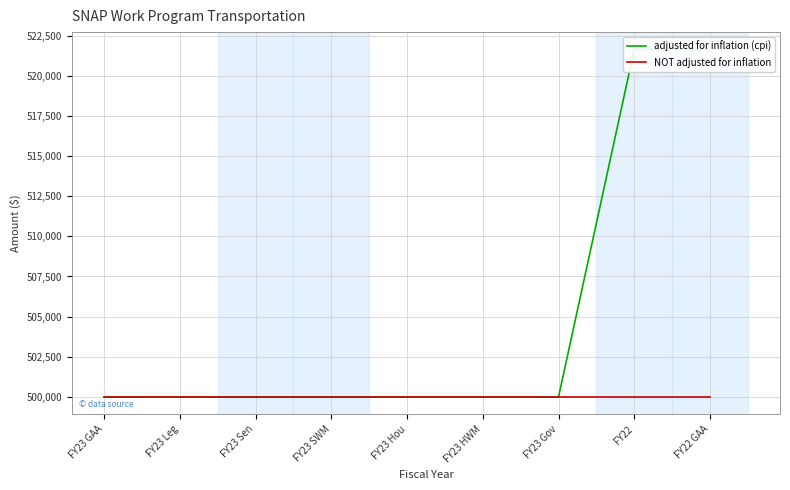

Which category has the highest value in the NOT adjusted for inflation series?

FY23 GAA